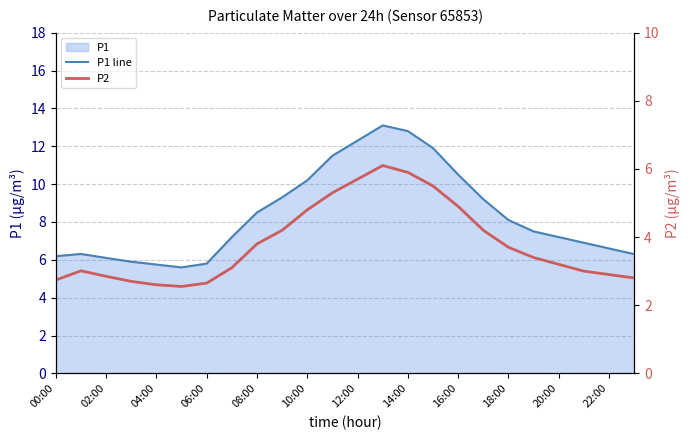

What is the value of the P1 line point at the 3rd from the left?

6.1